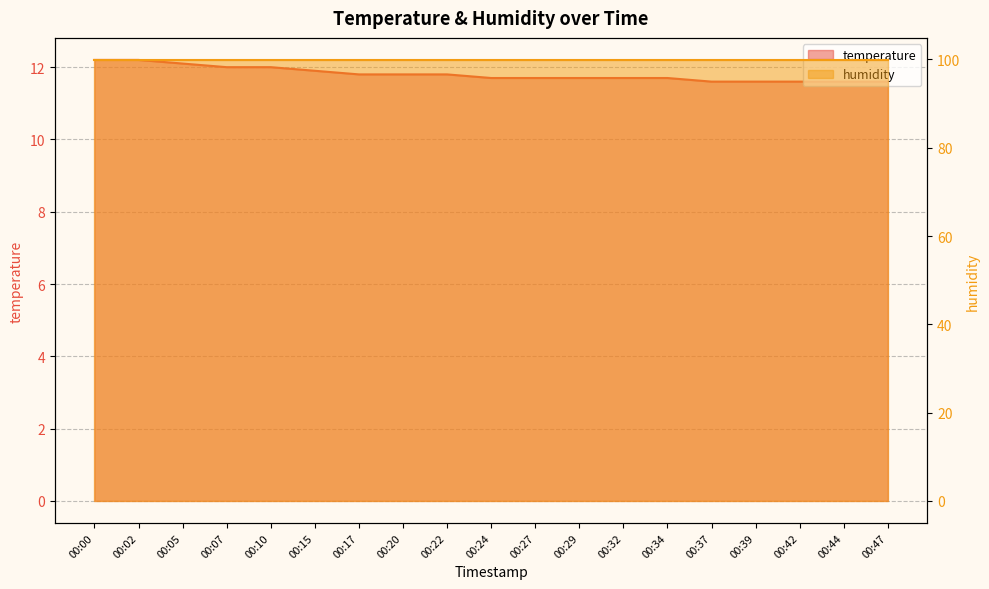

List the labels in order of value, largest first.

00:00, 00:02, 00:05, 00:07, 00:10, 00:15, 00:17, 00:20, 00:22, 00:24, 00:27, 00:29, 00:32, 00:34, 00:37, 00:39, 00:42, 00:44, 00:47